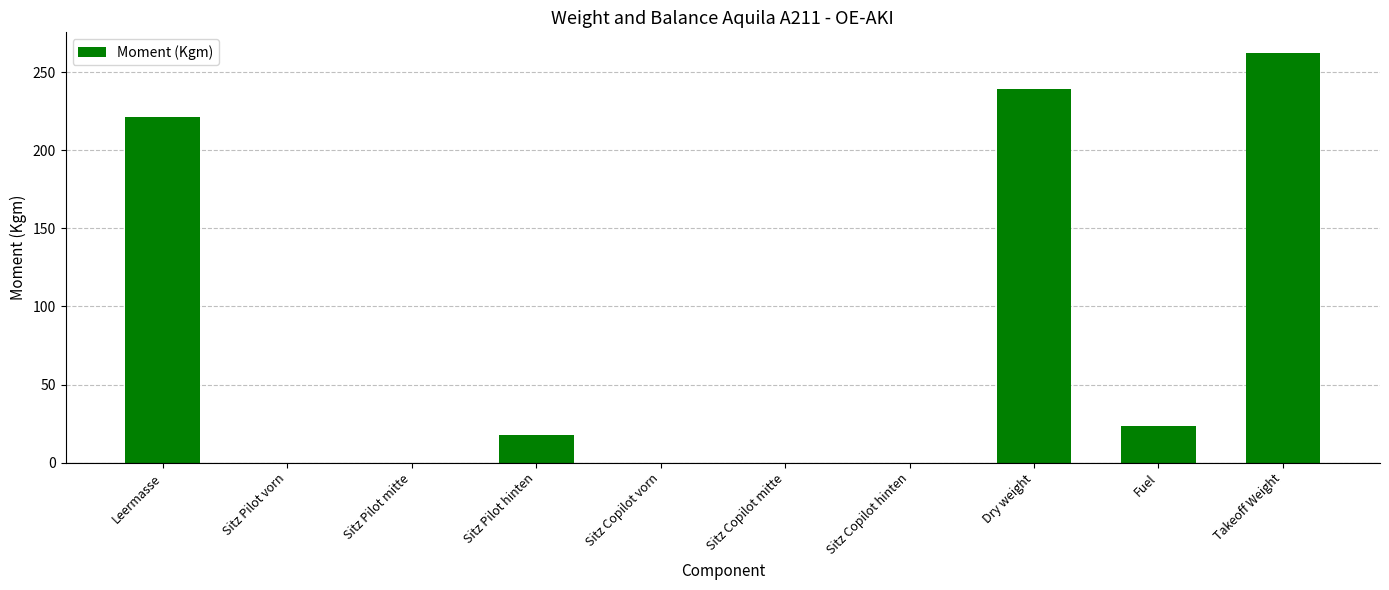

At which label does the data first exceed 17?

Leermasse